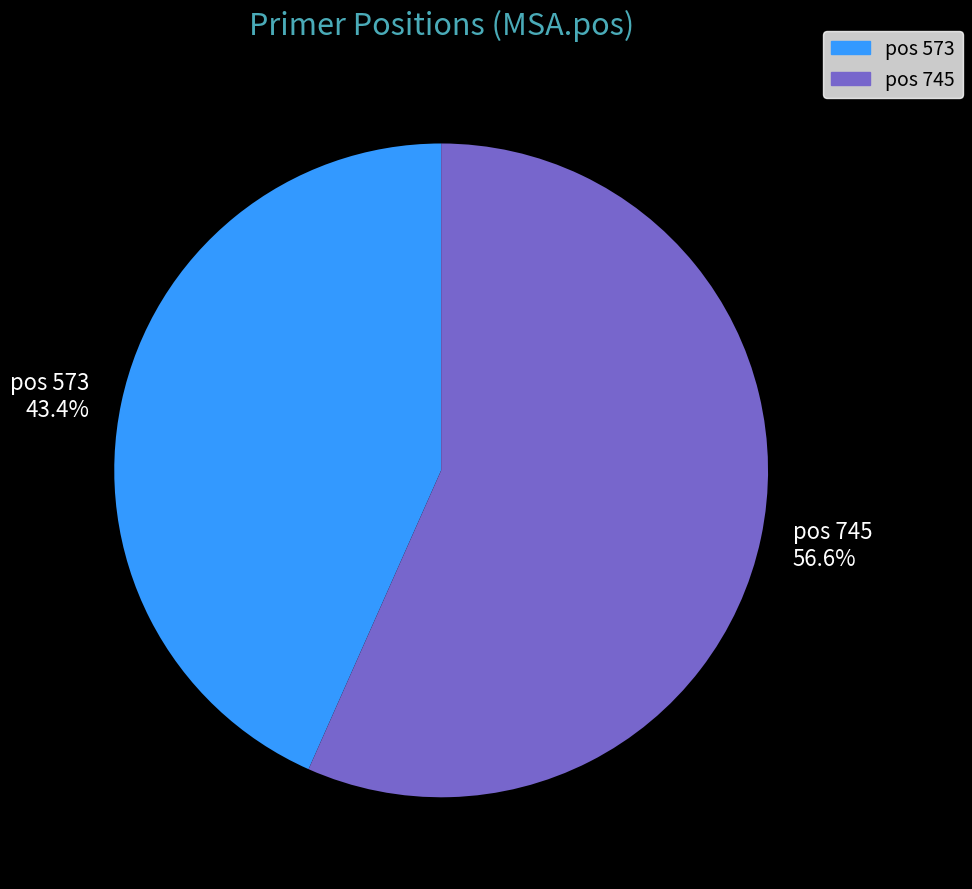

Rank the categories by value from lowest to highest.

pos 573 43.4%, pos 745 56.6%